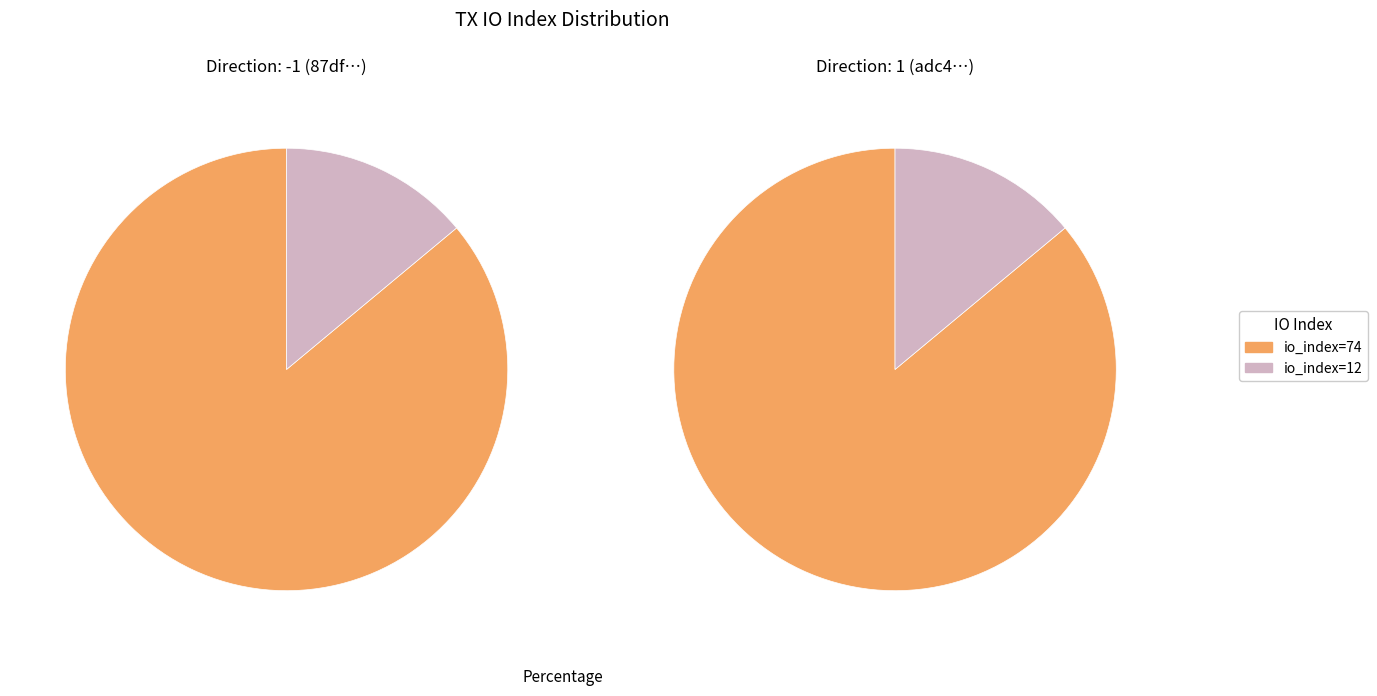

The io_index=12 slice represents 14% of the pie. True or false?

True